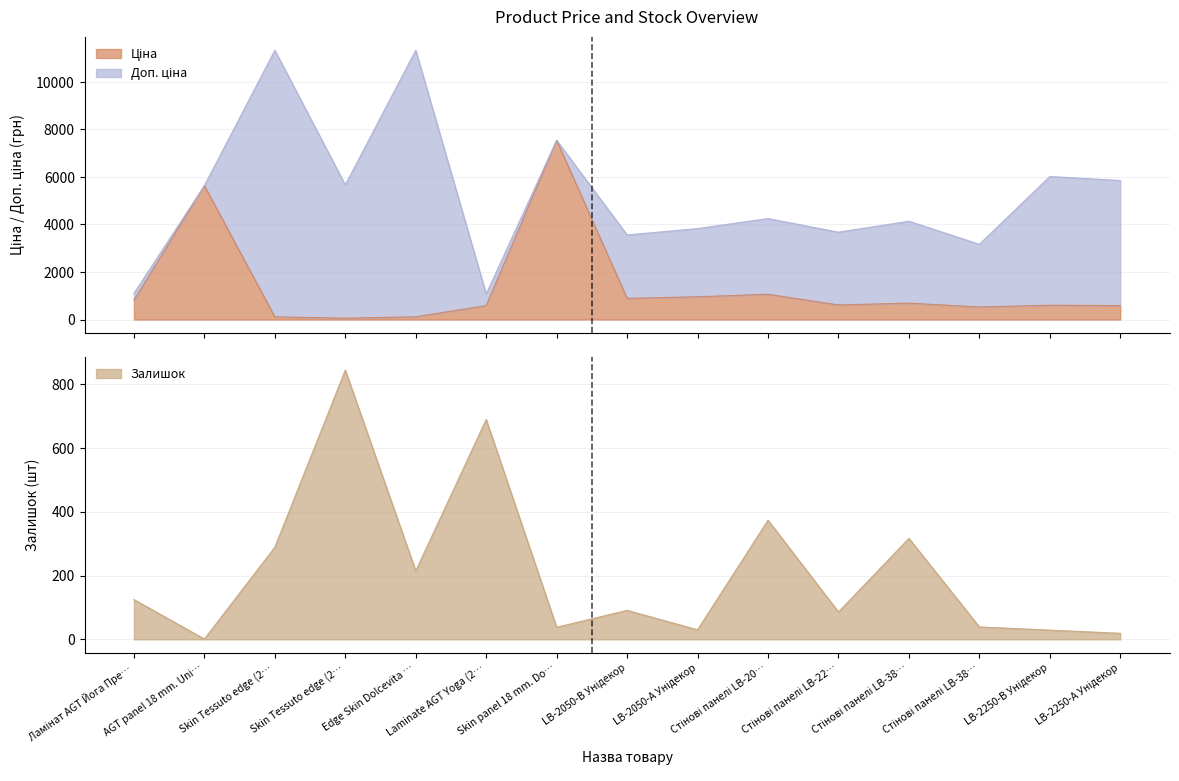

The Доп. ціна series shows 3166.3 at Стінові панелі LB-38…. True or false?

True